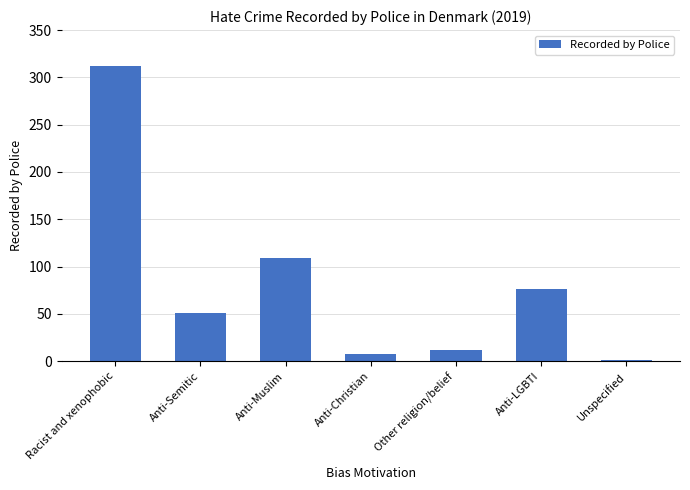

What is the change in value from Racist and xenophobic to Anti-Christian?

-304